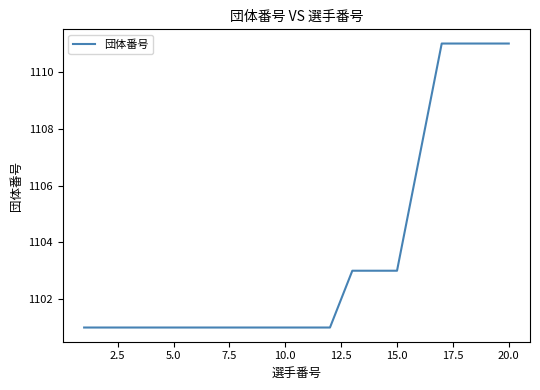

What is the minimum value shown in the chart?

1101